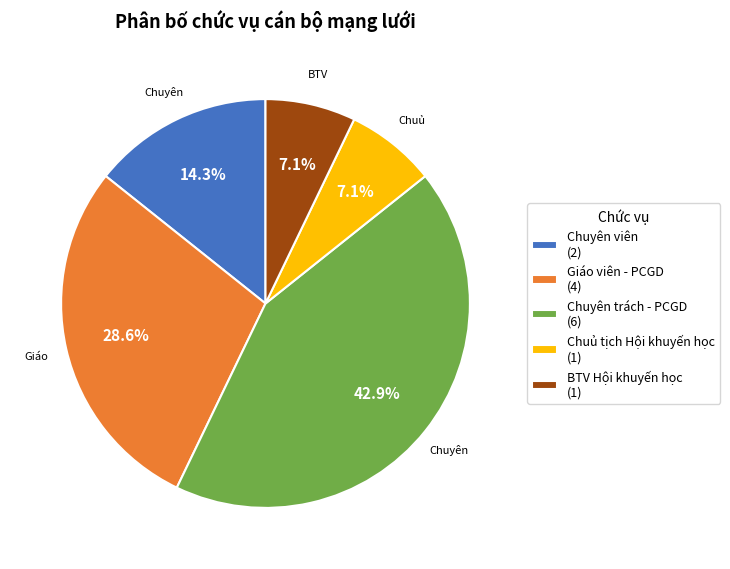

How many segments does this pie chart have?

5